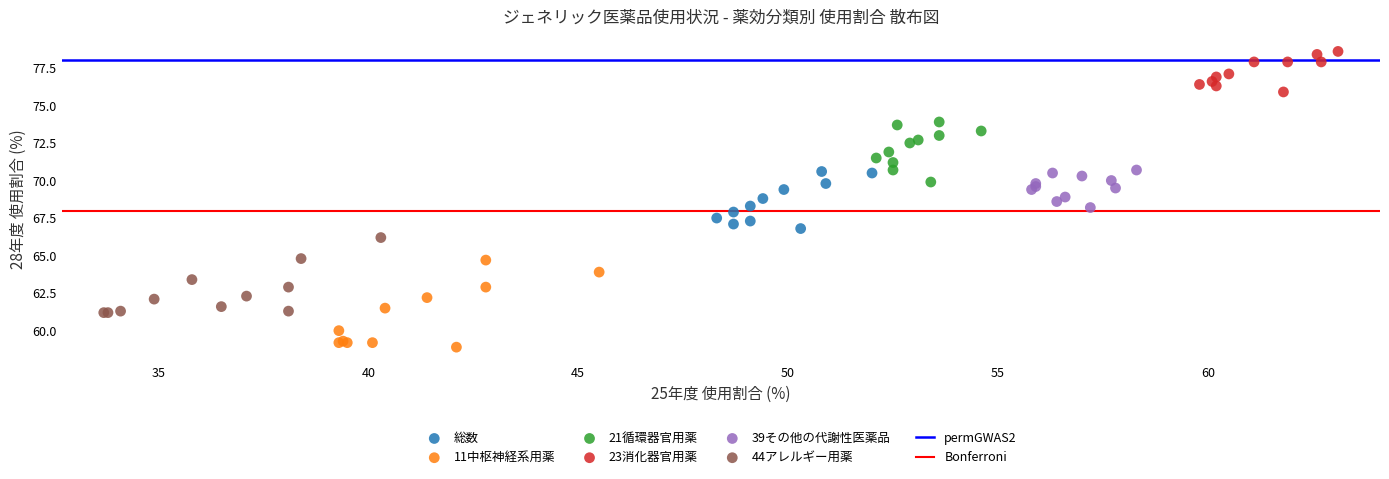

Which series has the widest spread of Y values?

11中枢神経系用薬